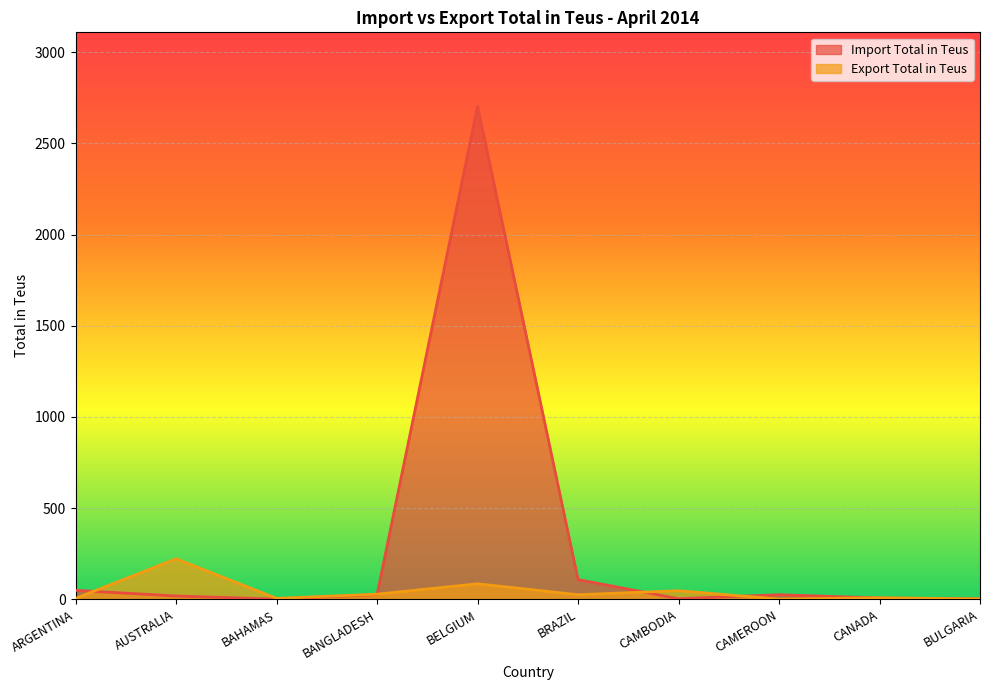

Reading left to right, list all the values displayed in this chart.

Import Total in Teus: 49	18	1	26	2703	108	3	25	7	2
Export Total in Teus: 5	222	5	28	85	25	47	1	8	2